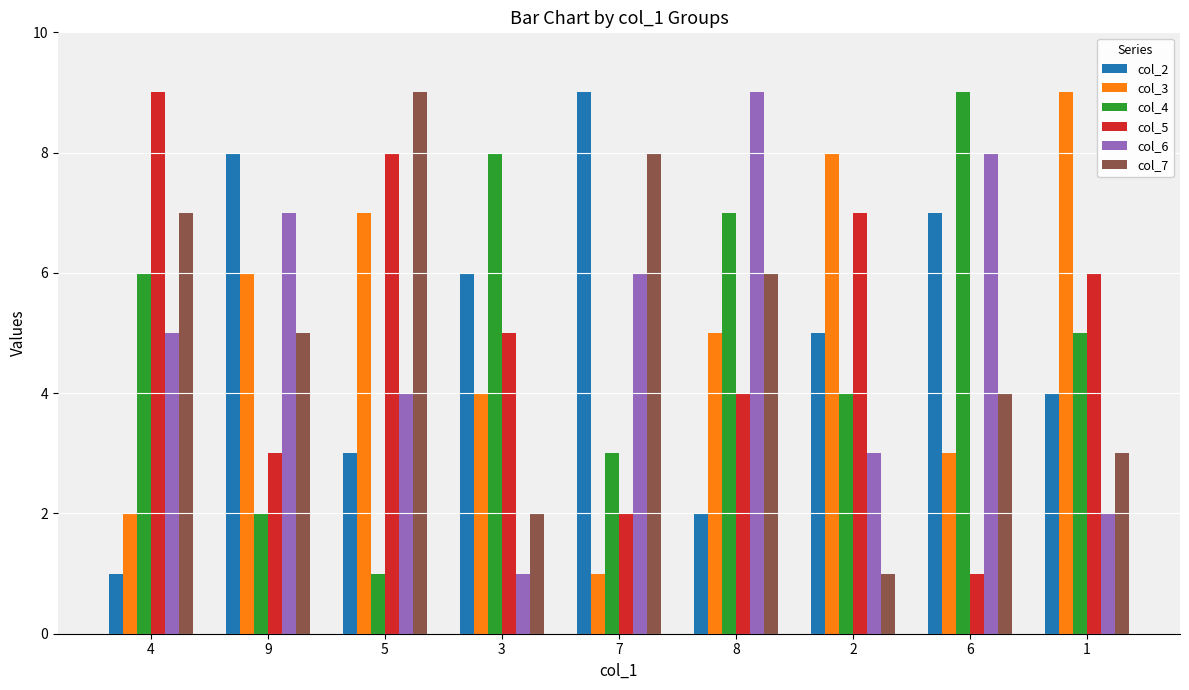

Reading left to right, list all the values displayed in this chart.

col_2: 4=1	9=8	5=3	3=6	7=9	8=2	2=5	6=7	1=4
col_3: 4=2	9=6	5=7	3=4	7=1	8=5	2=8	6=3	1=9
col_4: 4=6	9=2	5=1	3=8	7=3	8=7	2=4	6=9	1=5
col_5: 4=9	9=3	5=8	3=5	7=2	8=4	2=7	6=1	1=6
col_6: 4=5	9=7	5=4	3=1	7=6	8=9	2=3	6=8	1=2
col_7: 4=7	9=5	5=9	3=2	7=8	8=6	2=1	6=4	1=3